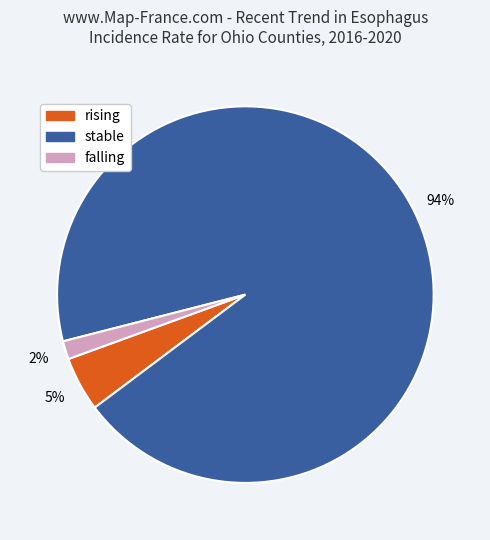

To the nearest percent, what percentage of the pie is rising?

5%